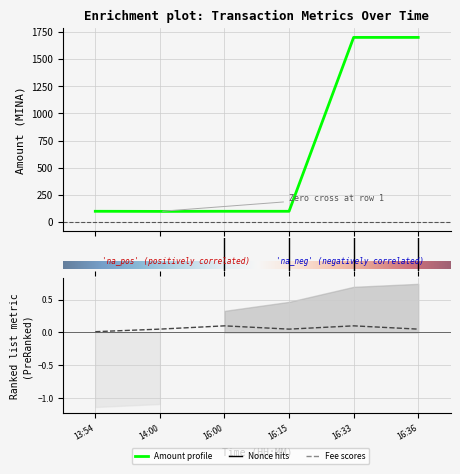

Which series changed the most between 16:00 and 16:36?

Amount